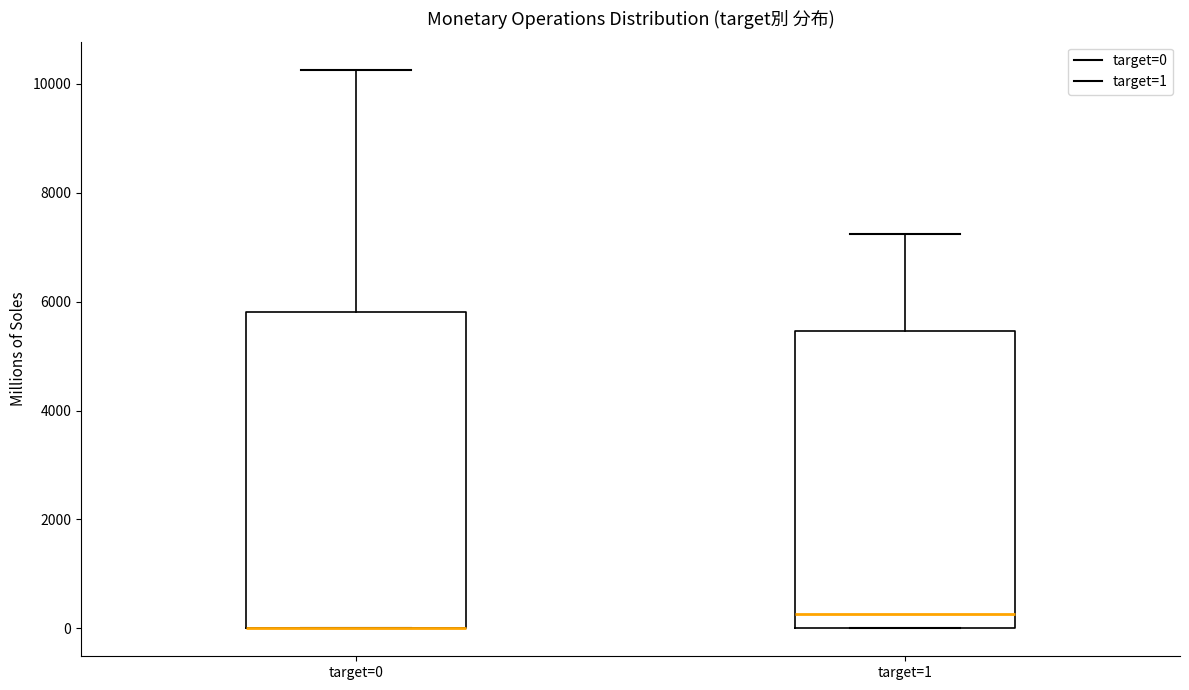

Where is the upper edge of the box for target=0 on the y-axis? The values are not printed on the chart, so give them approximately, as read against the axis.

5800